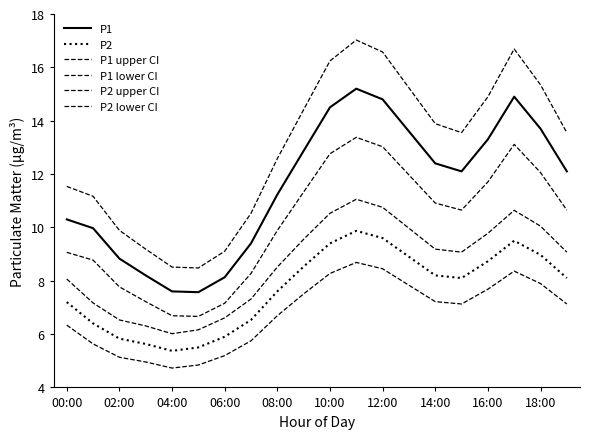

Is this an area chart (filled region under the line)?

No